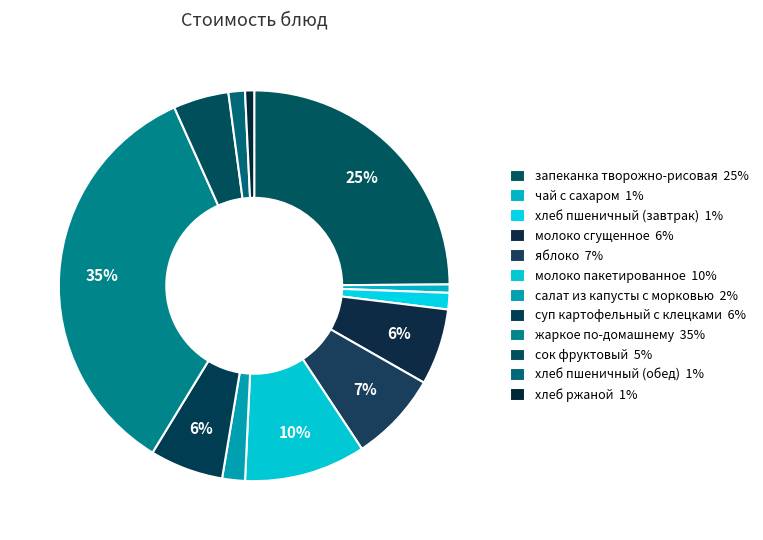

Which has a higher value, яблоко or чай с сахаром?

яблоко